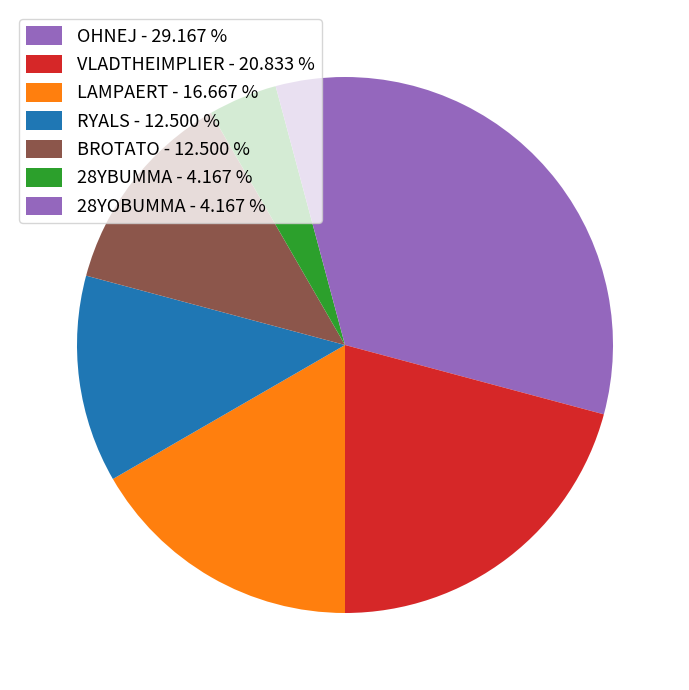

Count the number of slices in the pie.

7